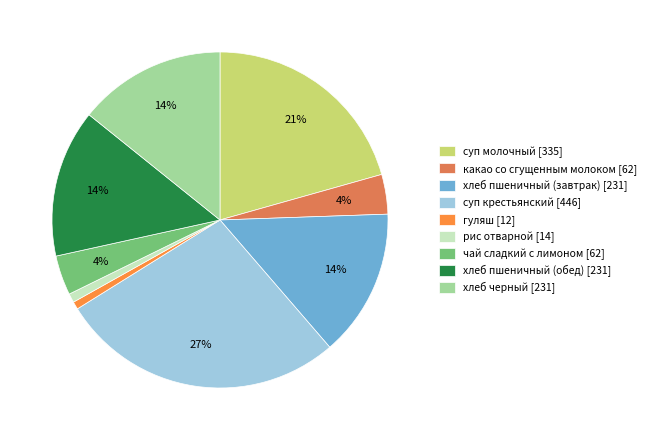

To the nearest percent, what is the average slice percentage?

11%